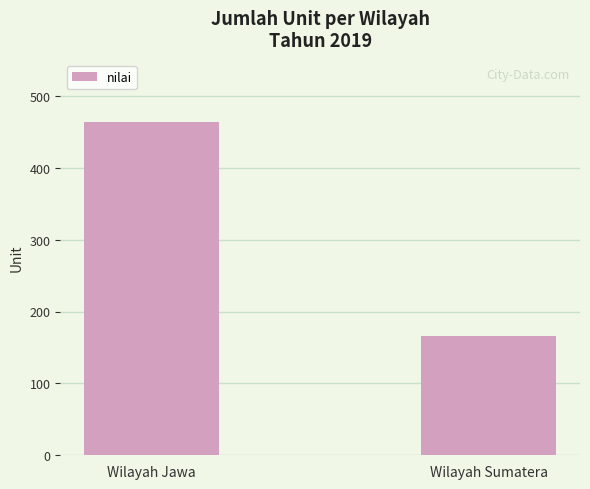

What is the change in value from Wilayah Jawa to Wilayah Sumatera?

-297